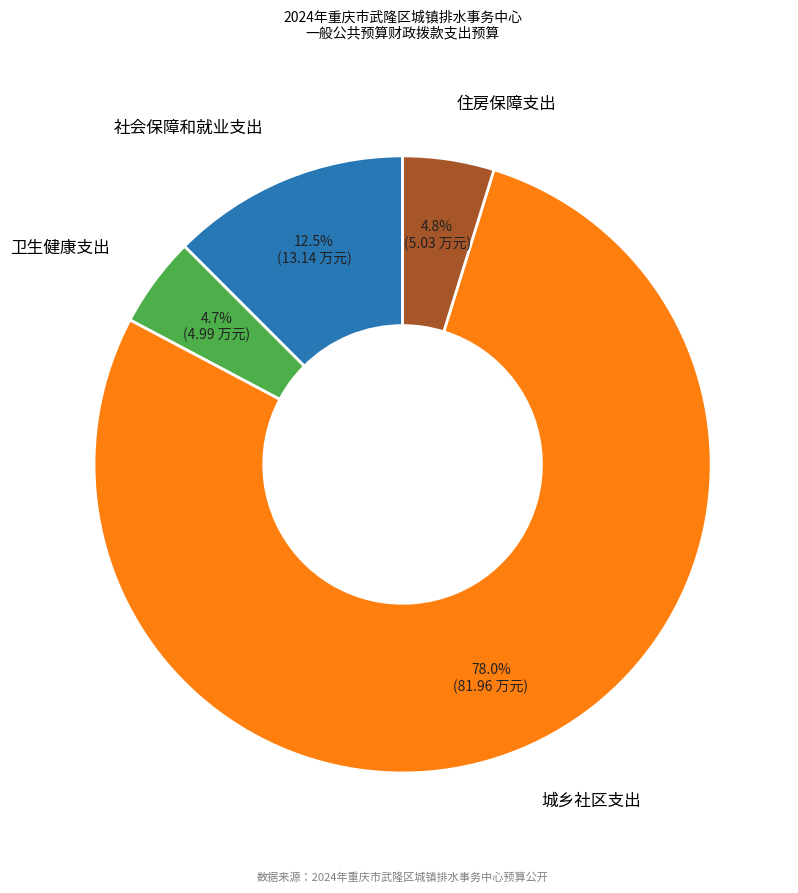

To the nearest percent, what is the average slice percentage?

25%